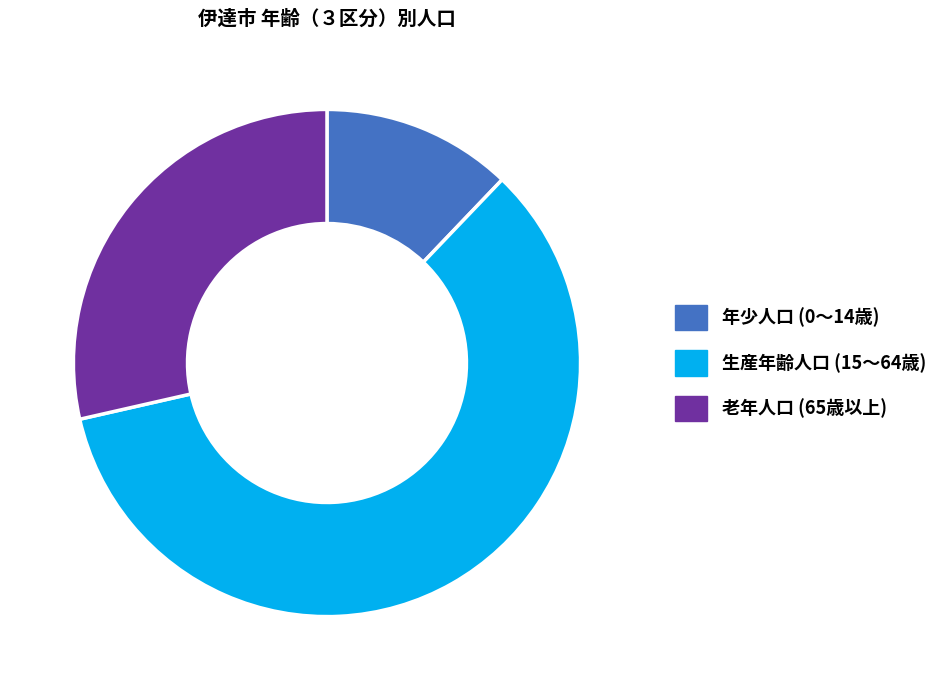

Is there any slice that represents more than half of the pie?

Yes